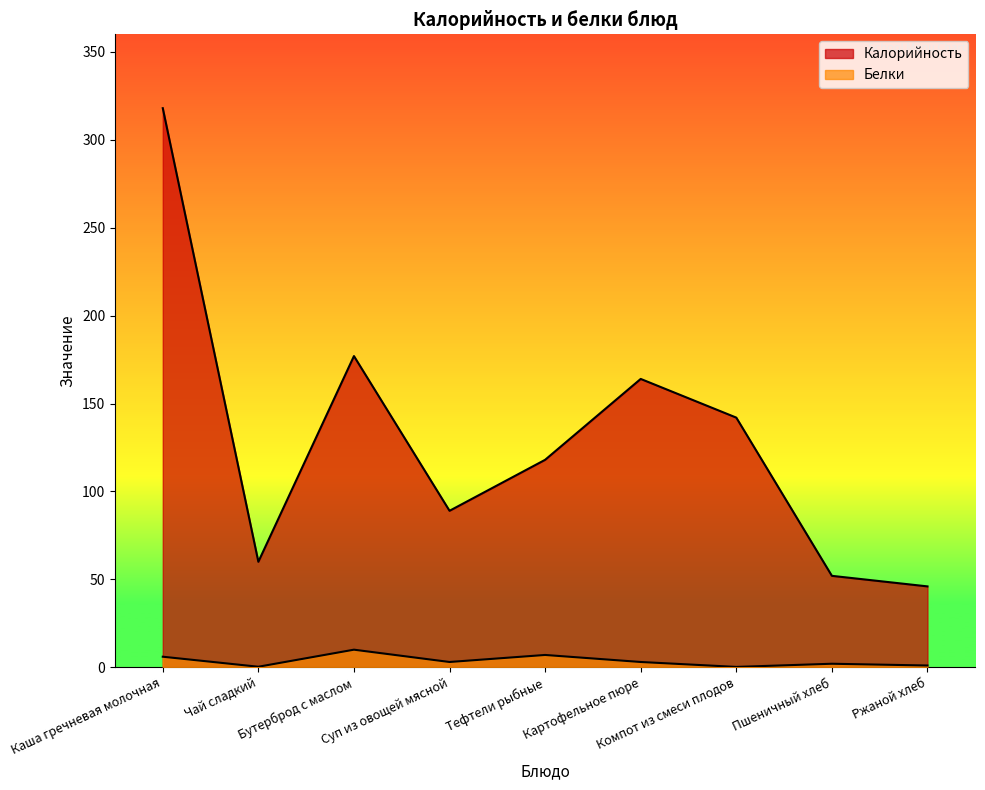

Count the number of data series in this chart.

2